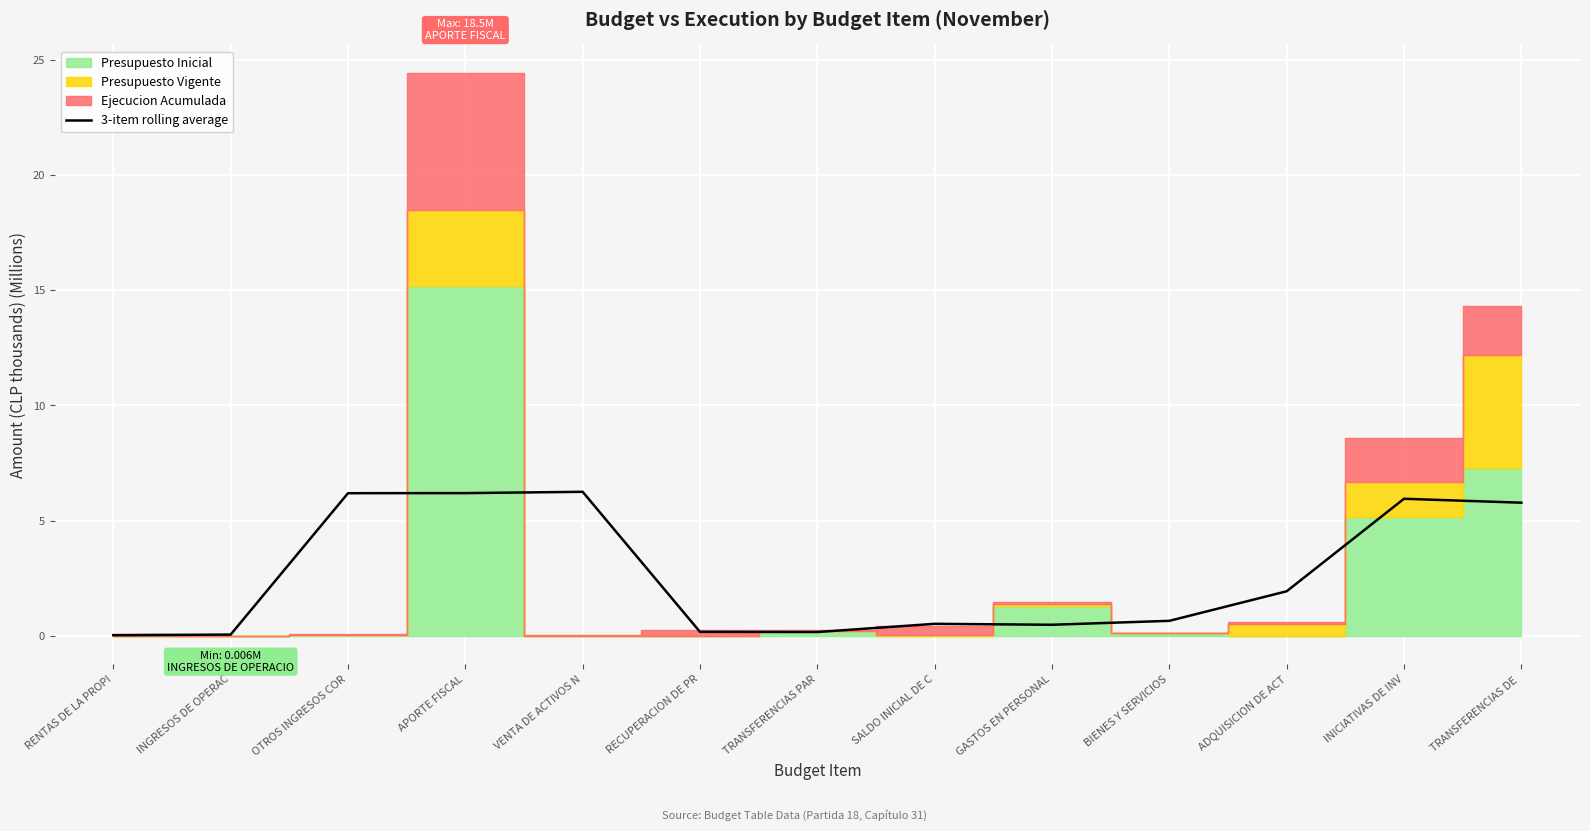

What is the approximate value at GASTOS EN PERSONAL?

0.5